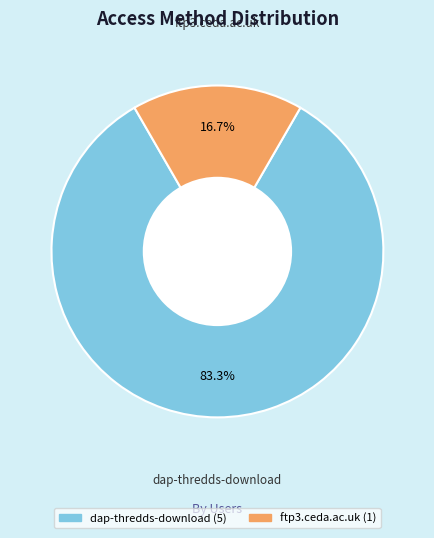

The ftp3.ceda.ac.uk slice represents 17% of the pie. True or false?

True